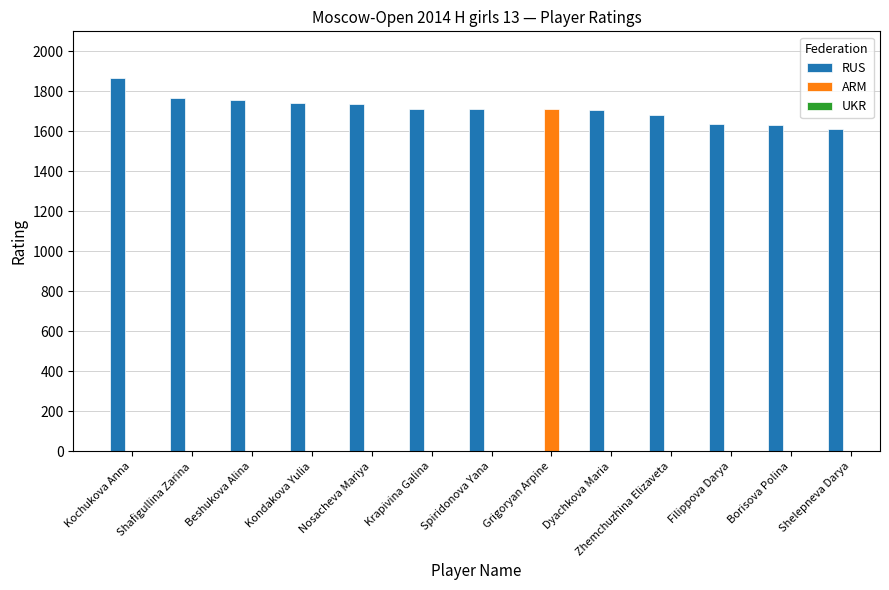

How many data points does each series have?

13